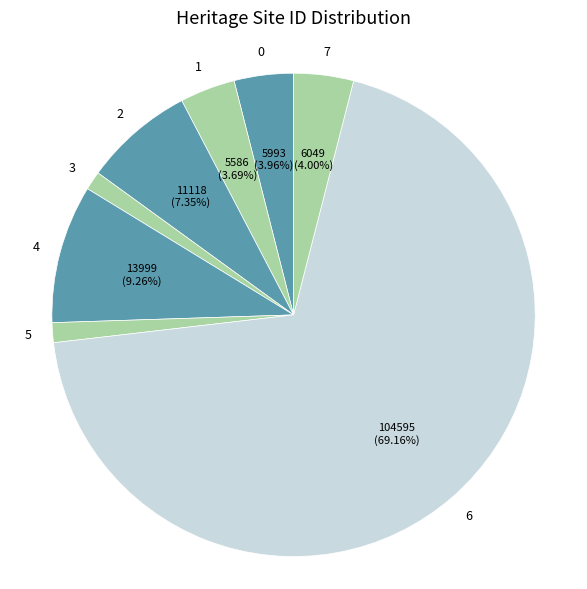

To the nearest percent, what is the average slice percentage?

13%